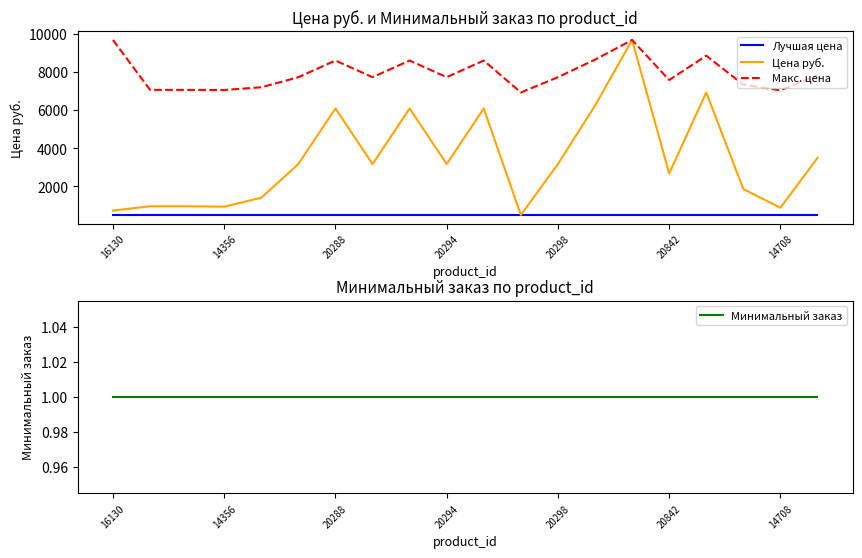

Reading left to right, what are all the values shown in this chart?

Лучшая цена: 491.0	491.0	491.0	491.0	491.0	491.0	491.0	491.0	491.0	491.0	491.0	491.0	491.0	491.0	491.0	491.0	491.0	491.0	491.0	491.0
Цена руб.: 723.0	947.0	947.0	927.0	1397.0	3167.2	6087.3	3167.2	6087.3	3167.2	6087.3	491.0	3167.2	6236.0	9687.0	2673.0	6931.0	1852.0	873.0	3489.0
Макс. цена: 9687.0	7065.0	7065.0	7059.0	7200.0	7731.1	8607.1	7731.1	8607.1	7731.1	8607.1	6928.2	7731.1	8651.7	9687.0	7582.8	8860.2	7336.5	7042.8	7827.6
Минимальный заказ: 1.0	1.0	1.0	1.0	1.0	1.0	1.0	1.0	1.0	1.0	1.0	1.0	1.0	1.0	1.0	1.0	1.0	1.0	1.0	1.0